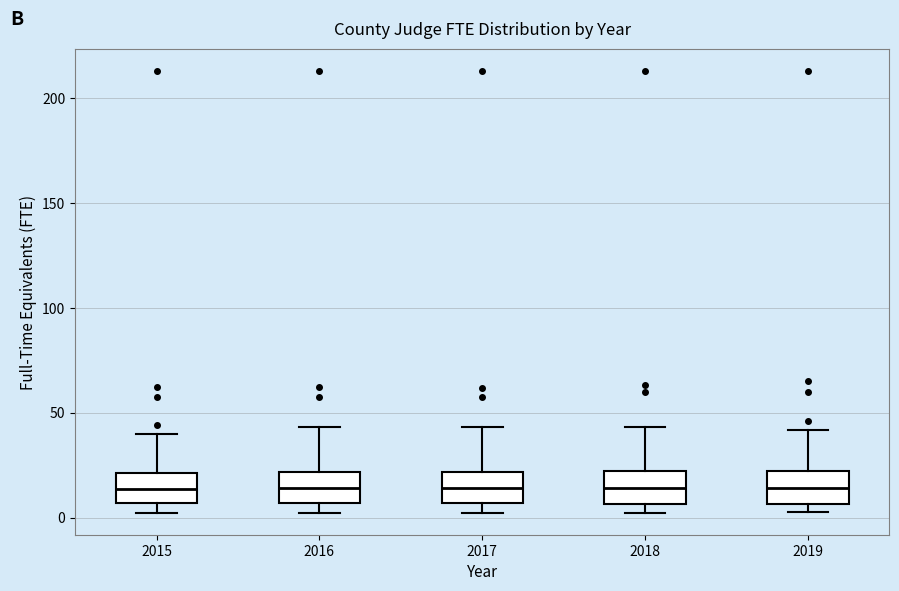

Reading left to right, read every box against the y-axis: the position of its median line, the range the box covers, and the ends of its whiskers. The values are not printed on the chart, so give them approximately, as read against the axis.

2015: median 15, box 5 to 20, whiskers 0 to 40
2016: median 15, box 5 to 20, whiskers 0 to 45
2017: median 15, box 5 to 20, whiskers 0 to 45
2018: median 15, box 5 to 20, whiskers 0 to 45
2019: median 15, box 5 to 20, whiskers 5 (just below the box's lower edge) to 40